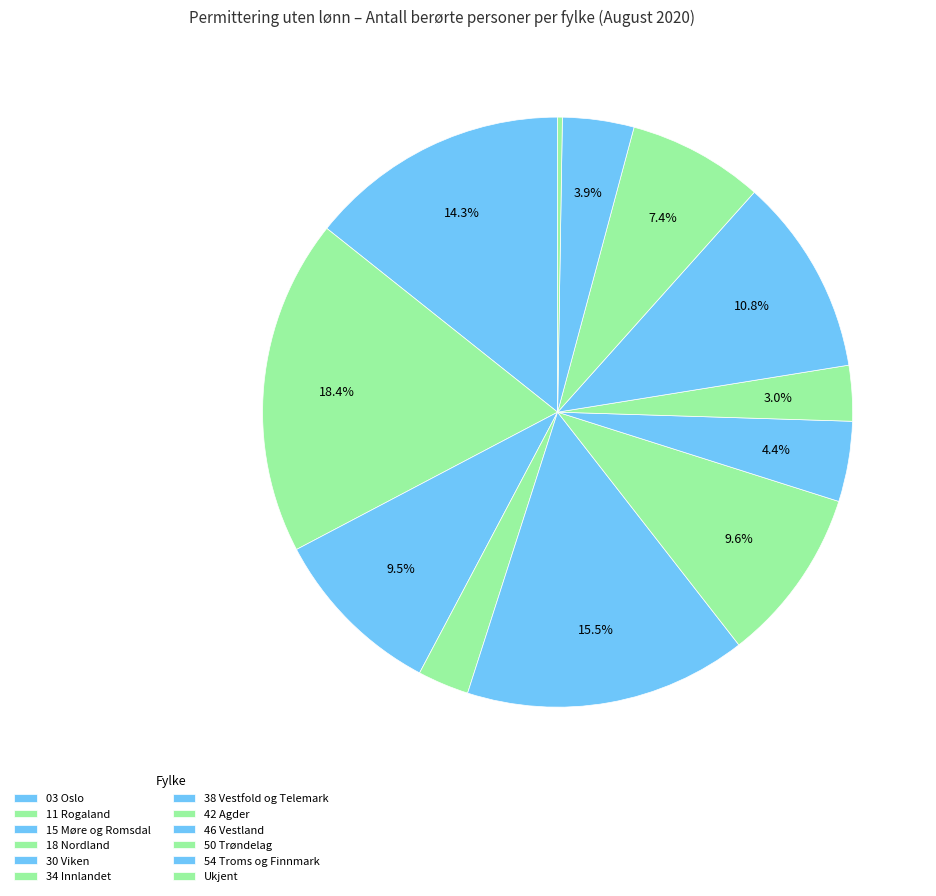

What percentage is the 46 Vestland slice, to the nearest percent?

11%